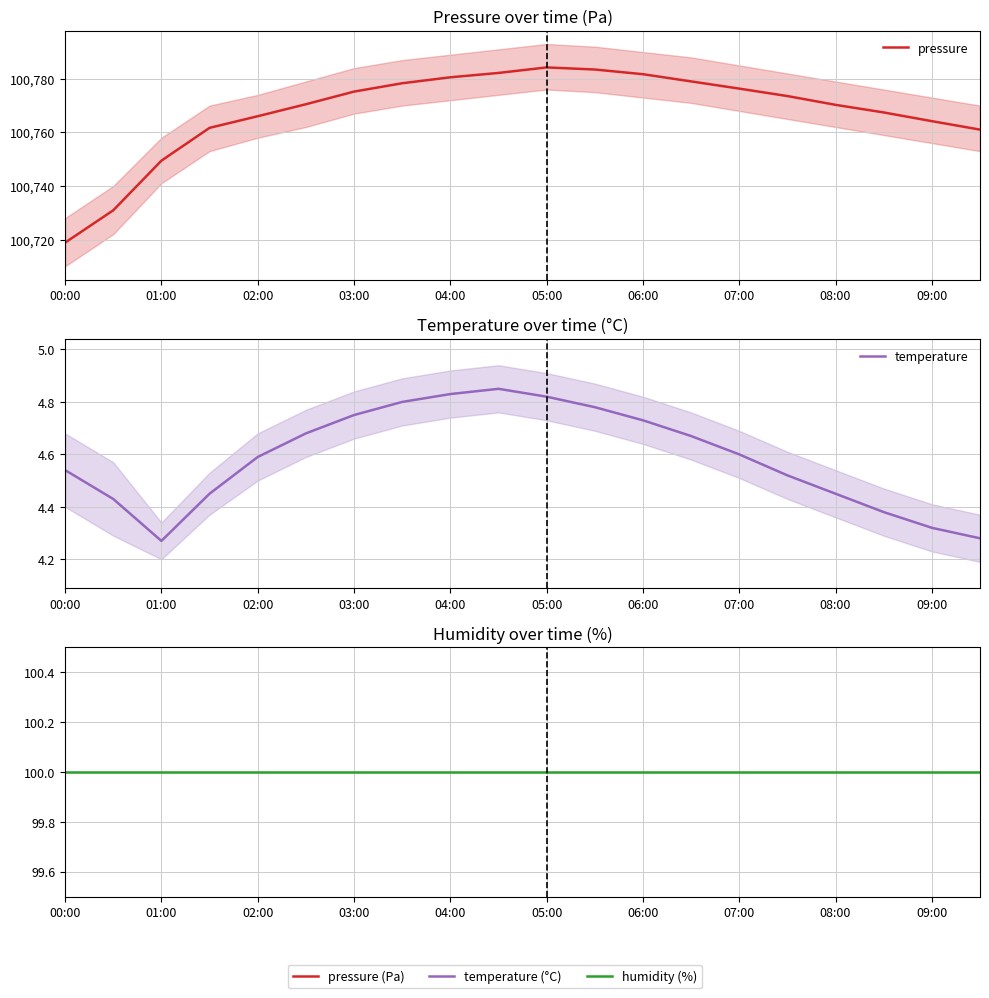

True or false: temperature and pressure cross at least once.

False